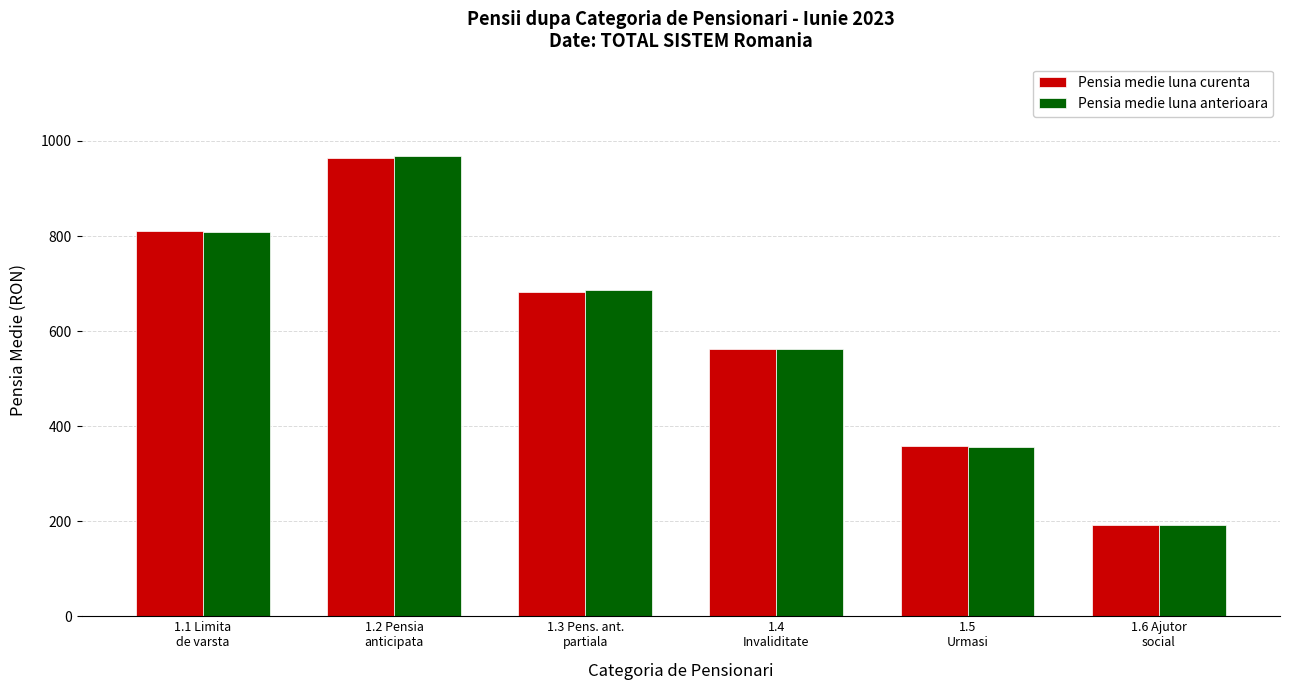

What is the label of the 5th bar from the left?

1.5
Urmasi